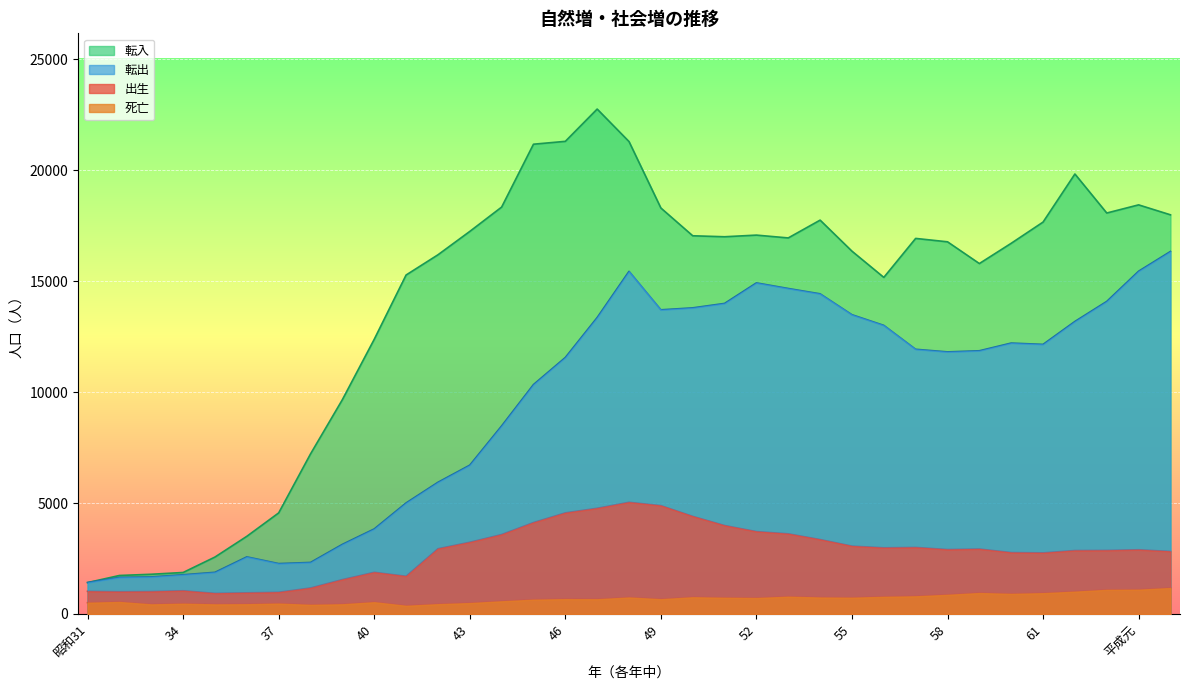

The value of 出生 at 52 is 5982. True or false?

False